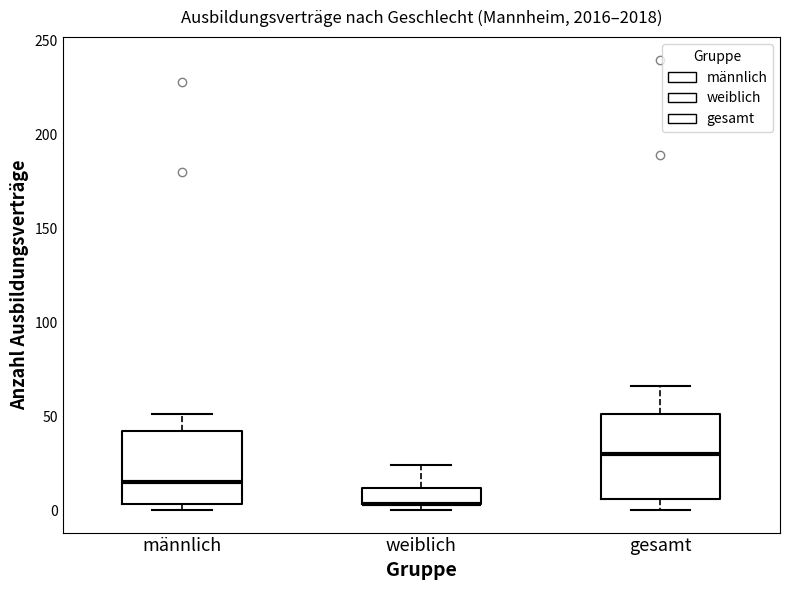

Where is the lower edge of the box for weiblich on the y-axis? The values are not printed on the chart, so give them approximately, as read against the axis.

5